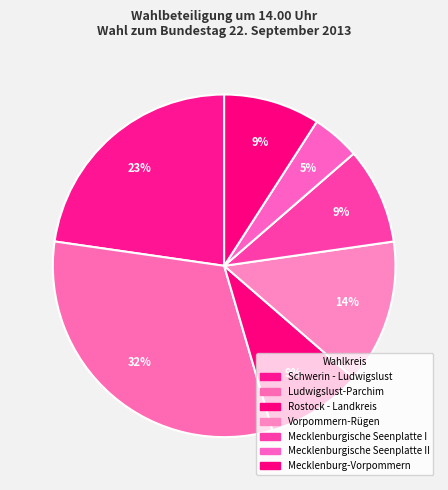

How many slices are in this pie chart?

7